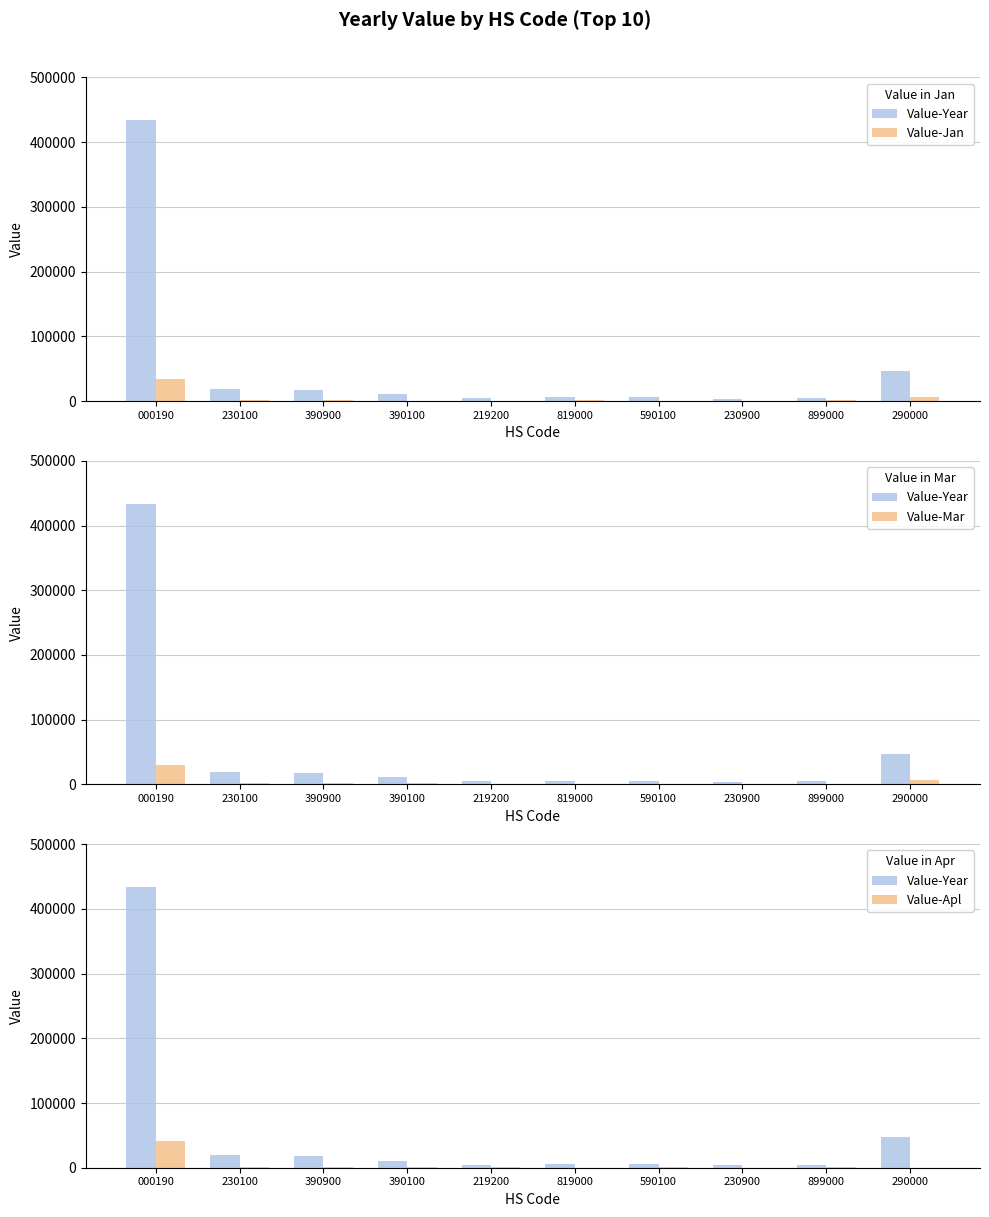

Reading right to left, transcribe all the data shown in this chart.

Value-Year: 46905	4711	3571	5871	5851	4846	10841	17618	19247	433863
Value-Jan: 6655	1138	0	288	884	625	0	2286	1002	33805
Value-Mar: 6318	777	570	766	486	658	2473	2446	2258	29721
Value-Apl: 0	641	0	415	303	562	957	1005	769	40591